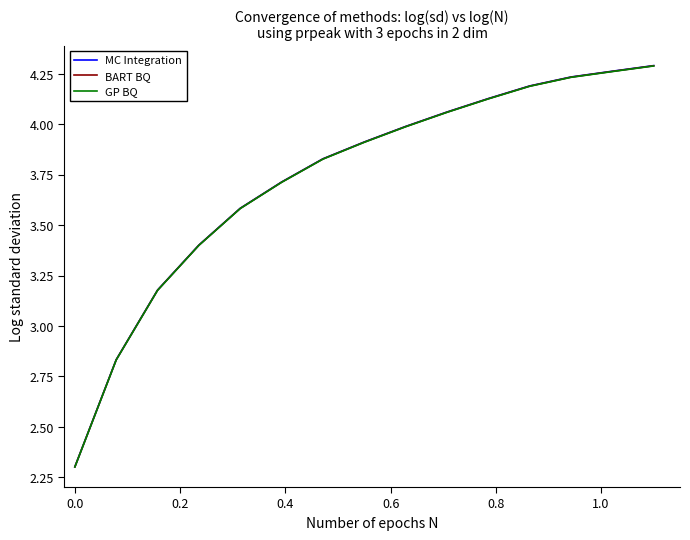

What is the lowest value of the GP BQ series?

2.3